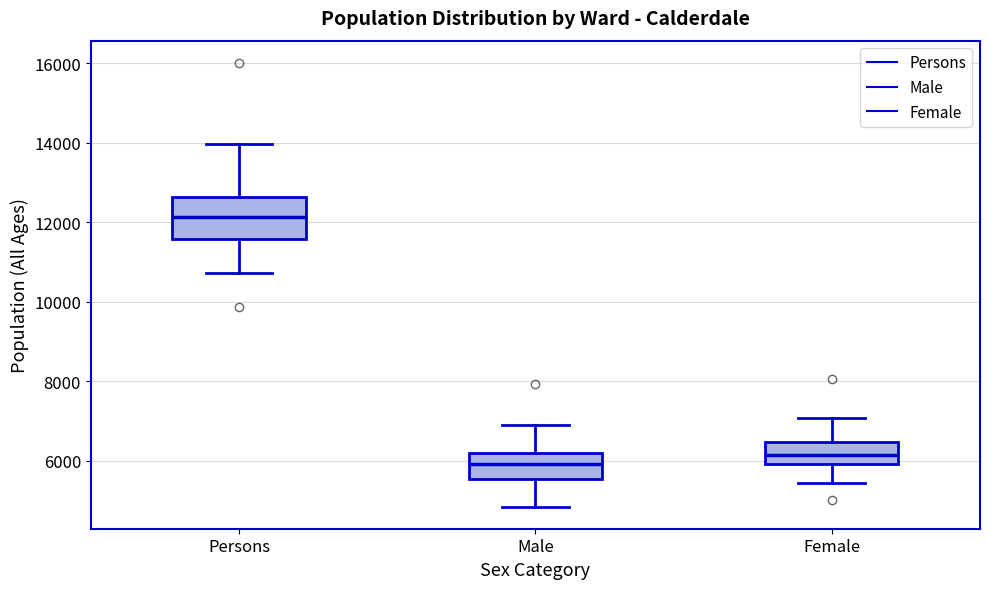

Reading left to right, transcribe this box plot: for each box, give where its median line is, the range the box spans, and where its two whiskers end, as read against the y-axis. The values are not printed on the chart, so give them approximately, as read against the axis.

Persons: median 12200, box 11600 to 12600, whiskers 10800 to 14000
Male: median 6000, box 5600 to 6200, whiskers 4800 to 6800
Female: median 6200, box 6000 to 6400, whiskers 5400 to 7000